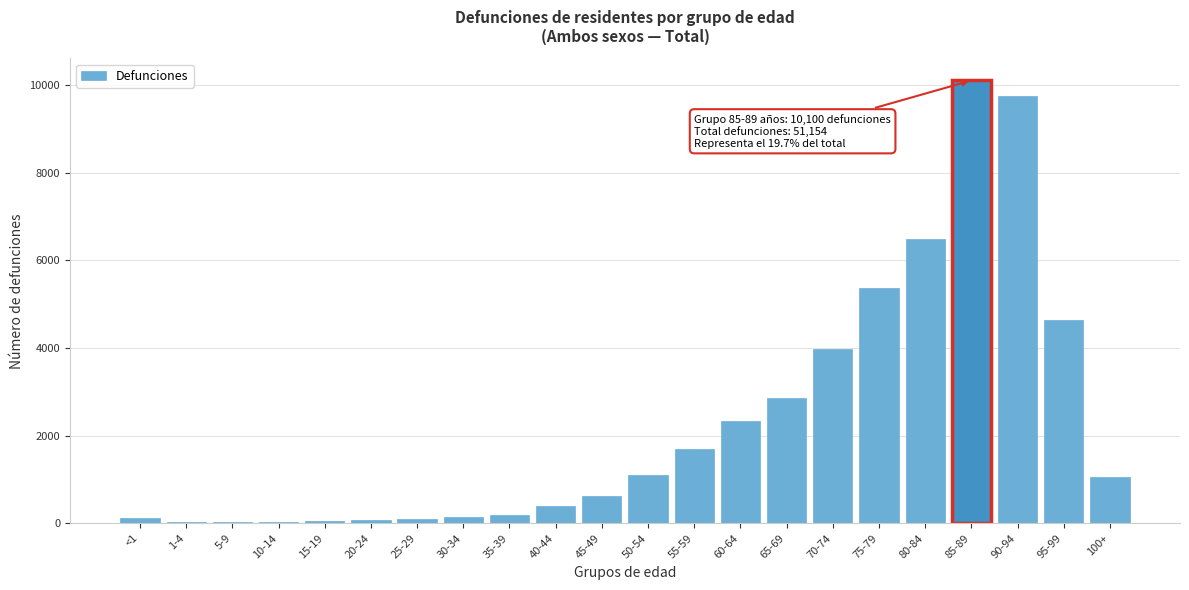

What is the sum of all values?

51154